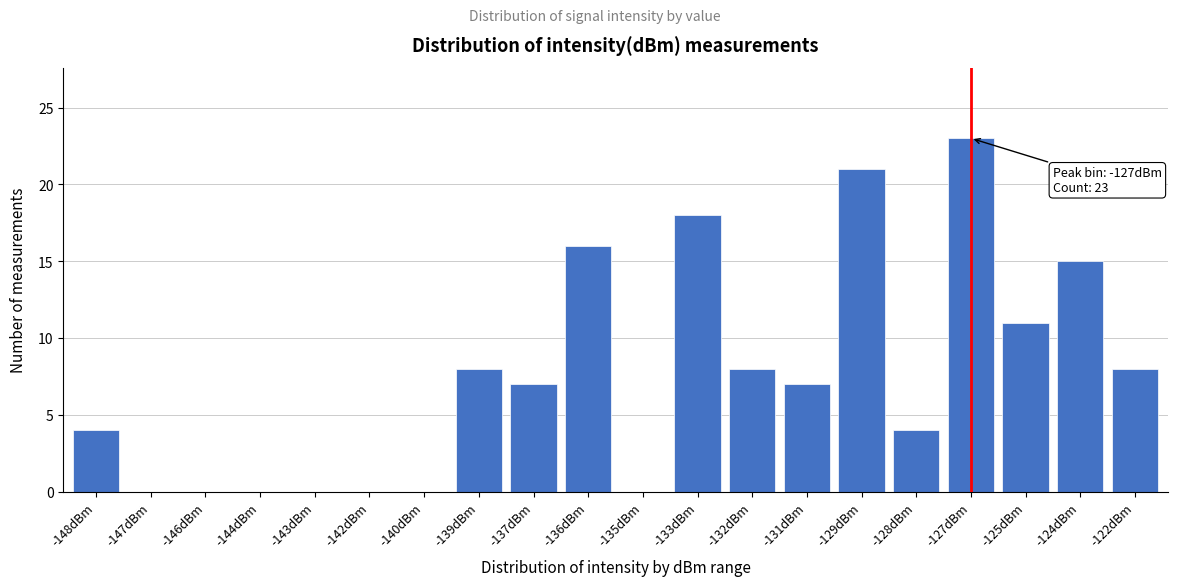

Reading left to right, what are all the values shown in this chart?

-148dBm=4	-147dBm=0	-146dBm=0	-144dBm=0	-143dBm=0	-142dBm=0	-140dBm=0	-139dBm=8	-137dBm=7	-136dBm=16	-135dBm=0	-133dBm=18	-132dBm=8	-131dBm=7	-129dBm=21	-128dBm=4	-127dBm=23	-125dBm=11	-124dBm=15	-122dBm=8